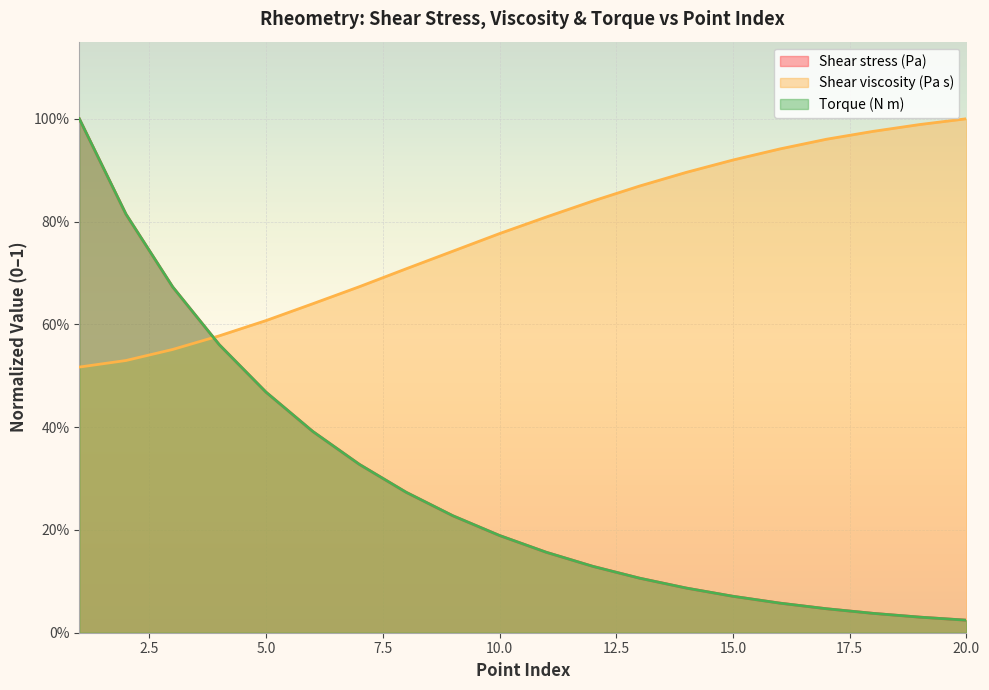

Which category has the lowest value in the Shear viscosity (Pa s) series?

1